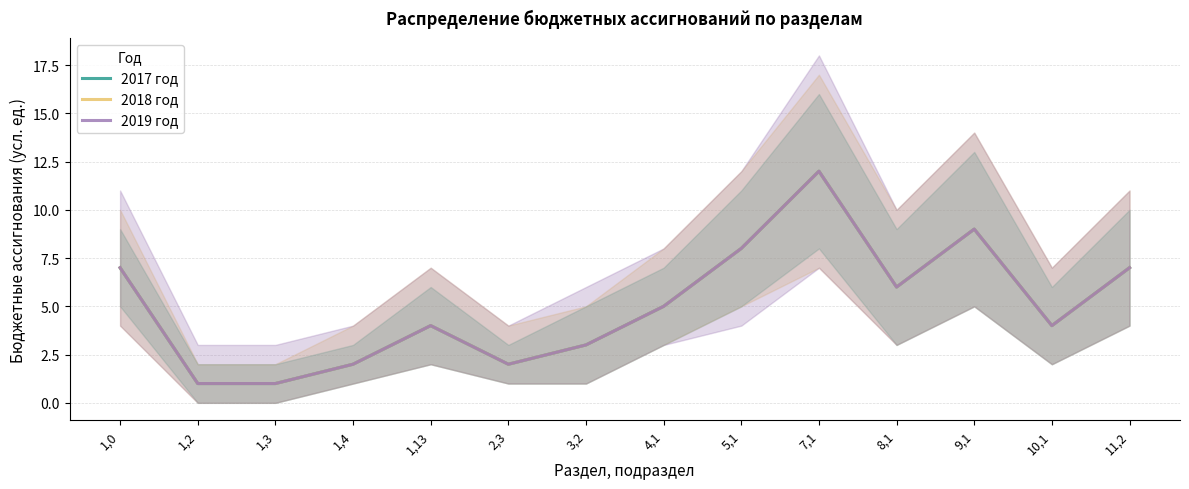

Rank the categories by 2019 год value from lowest to highest.

1,2, 1,3, 1,4, 2,3, 3,2, 1,13, 10,1, 4,1, 8,1, 1,0, 11,2, 5,1, 9,1, 7,1